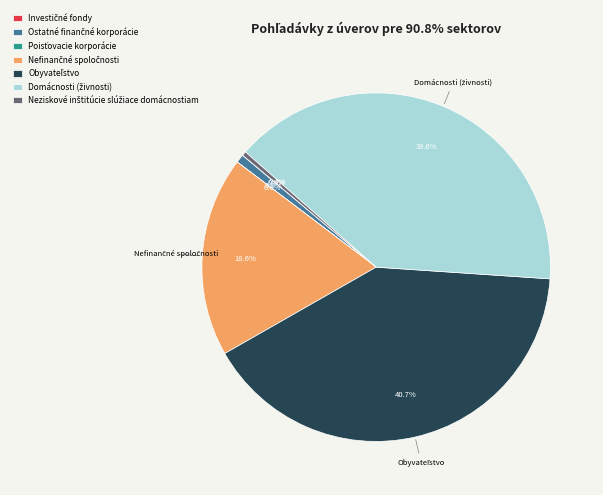

Is there any slice that represents more than half of the pie?

No